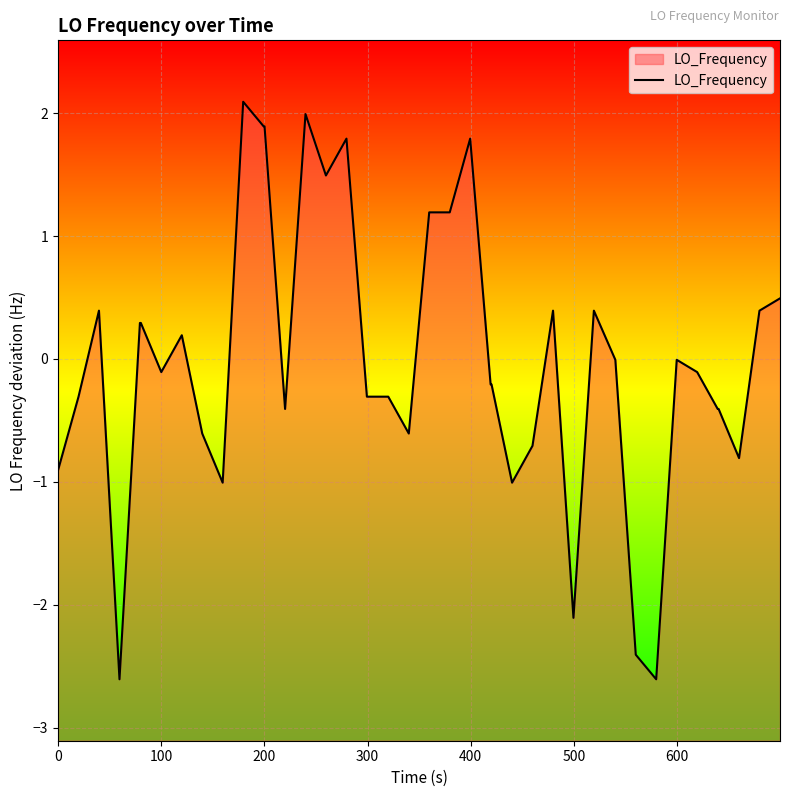

What is the maximum value shown in the chart?

2.1